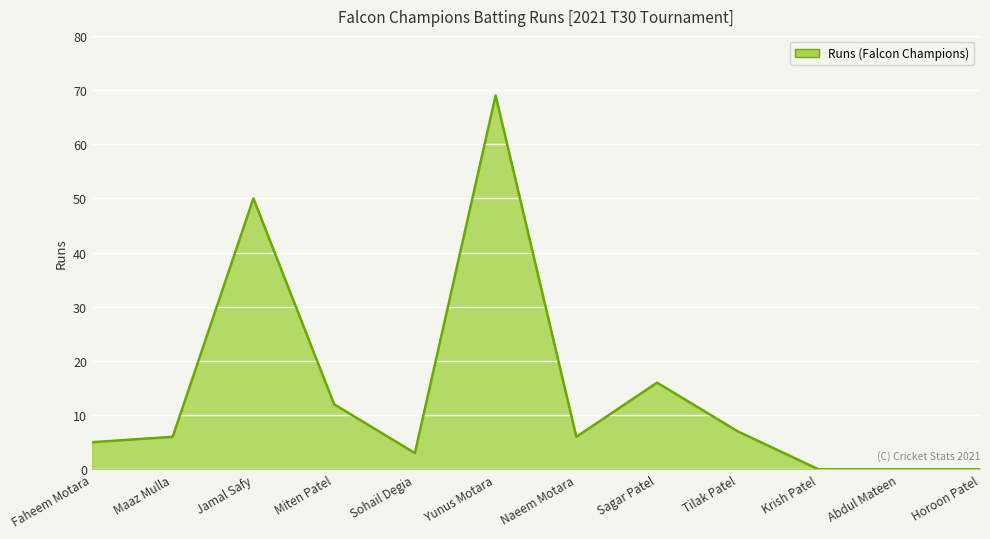

True or false: the data shows 98 at Yunus Motara.

False